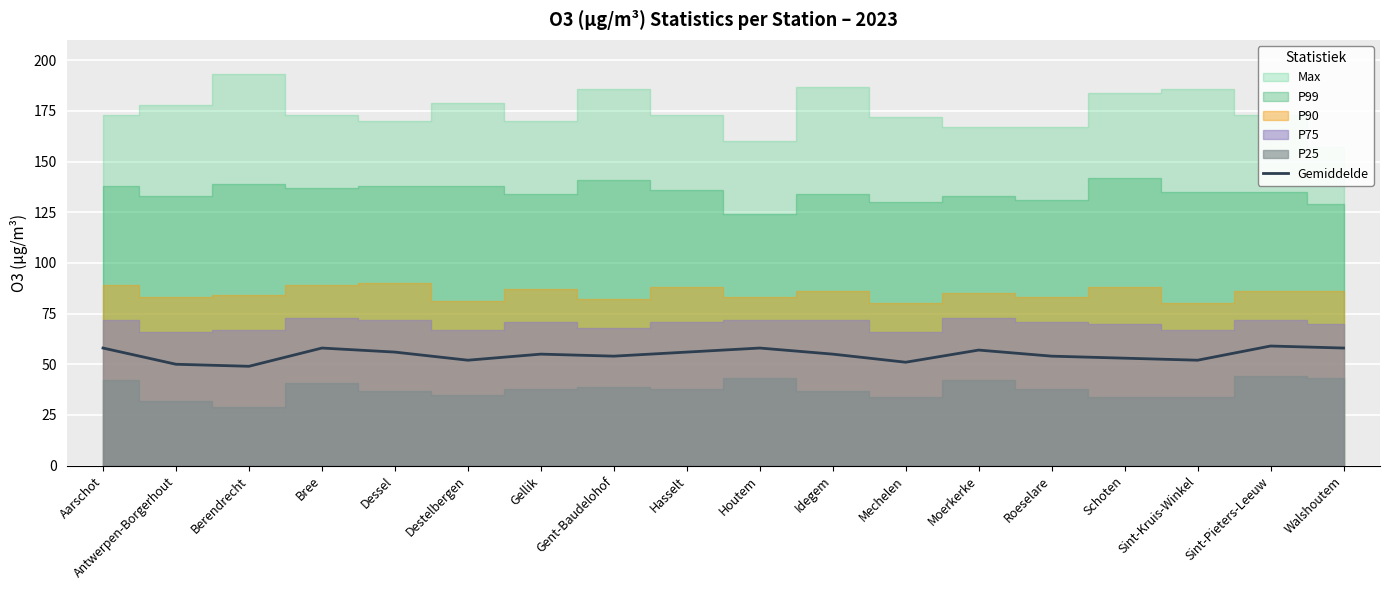

What position from the right is Berendrecht?

16